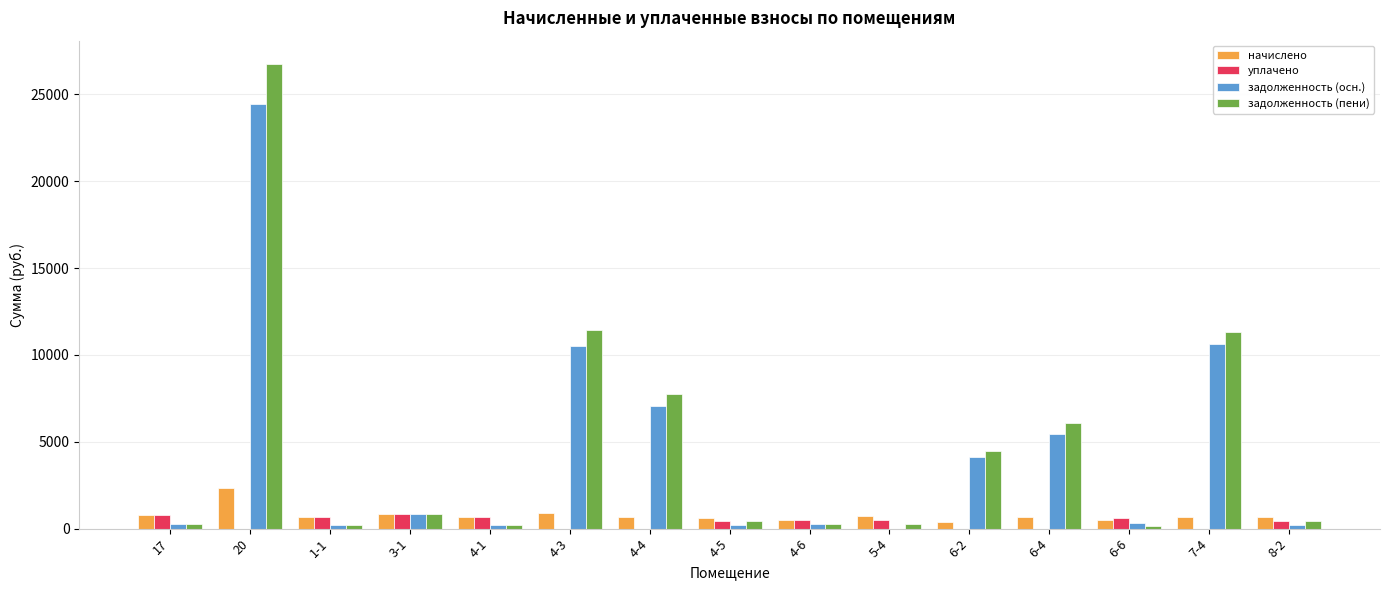

What are all the series names shown in the legend?

начислено, уплачено, задолженность (осн.), задолженность (пени)